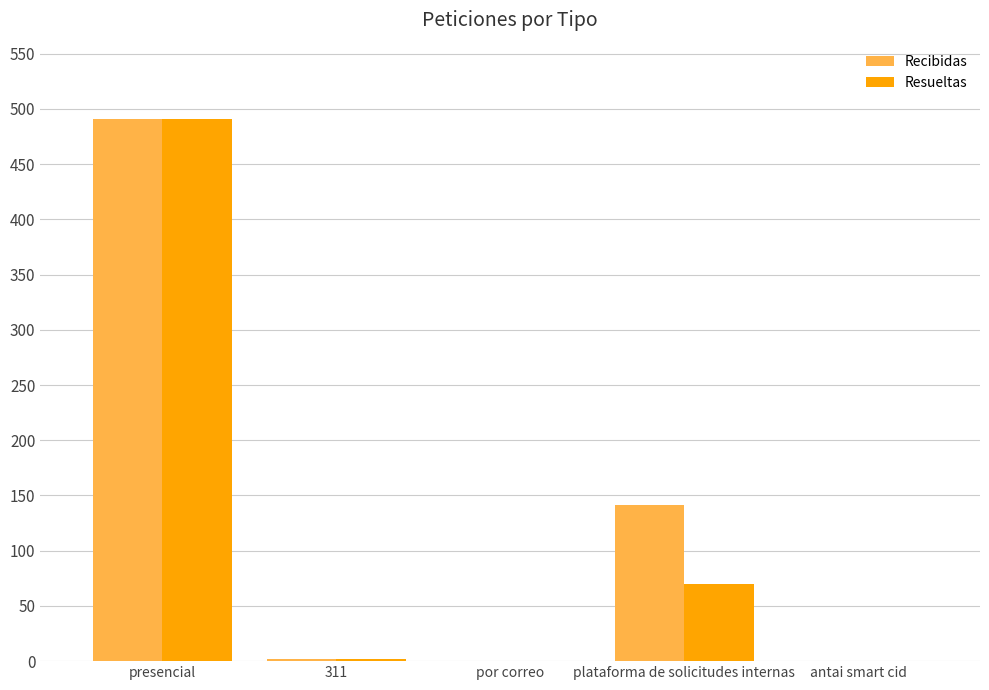

Where is Resueltas nearest to the value 245?

plataforma de solicitudes internas